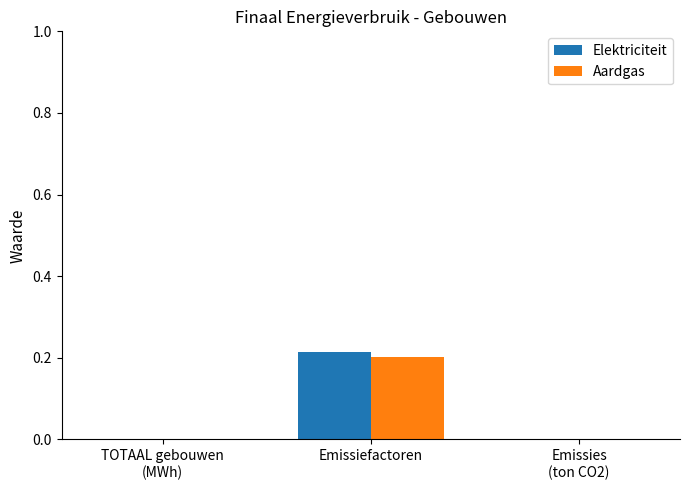

At which category is the sum across all series the highest?

Emissiefactoren